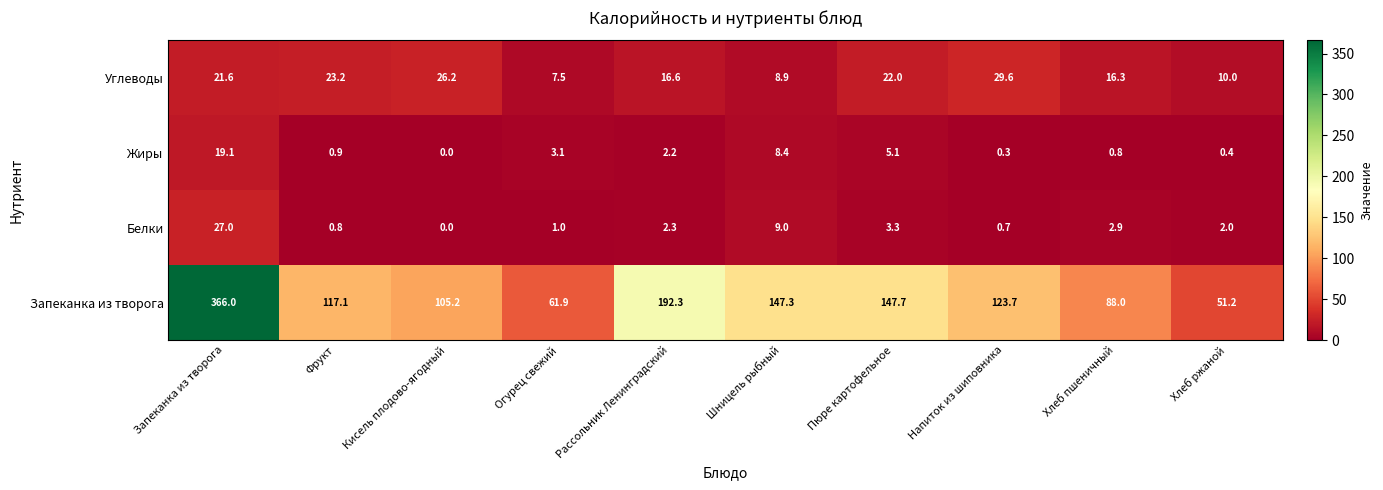

Rank the series at Пюре картофельное from highest to lowest value.

Запеканка из творога, Углеводы, Жиры, Белки